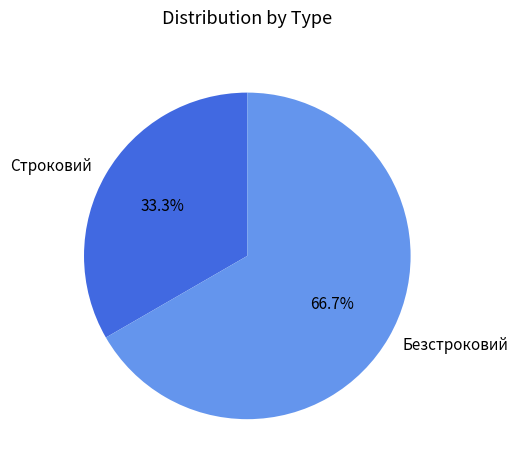

Which category has the biggest portion of the pie?

Безстроковий